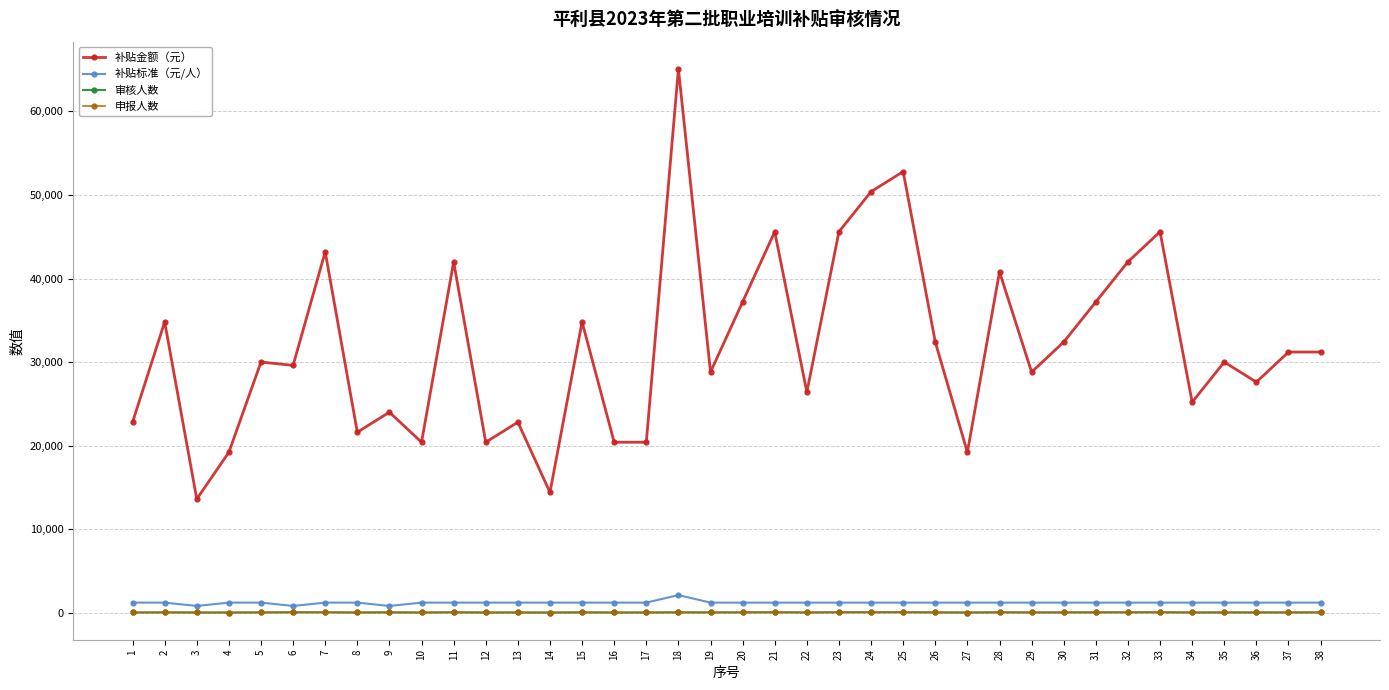

What is the sum of all 申报人数 values?

1015